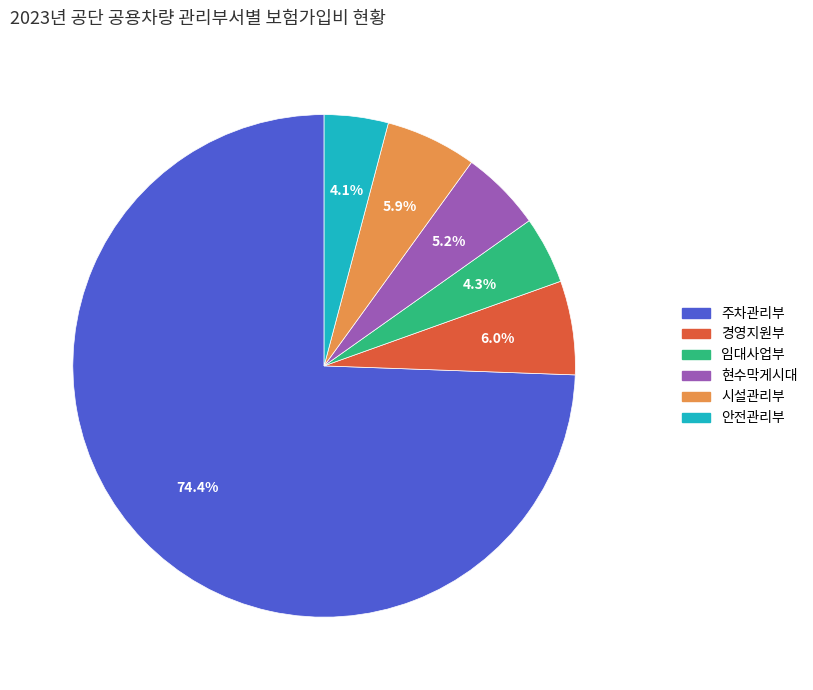

How many segments does this pie chart have?

6